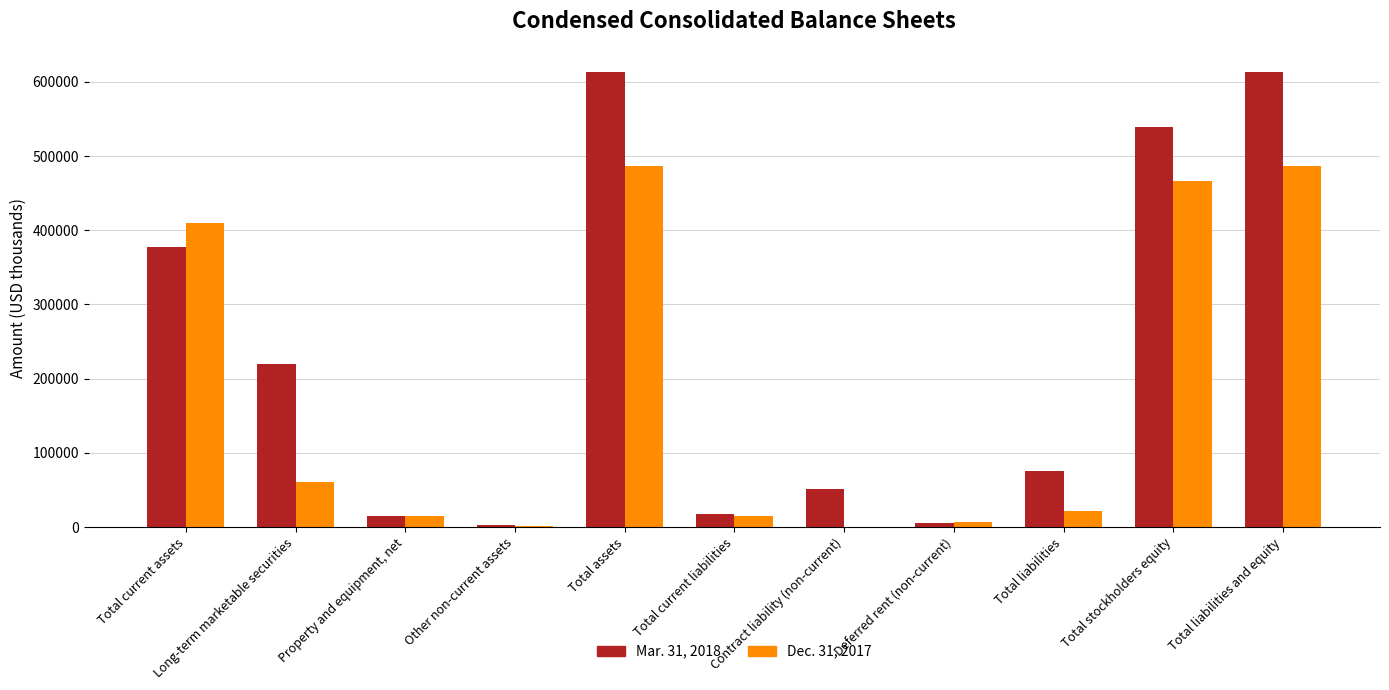

How many series are shown in this chart?

2